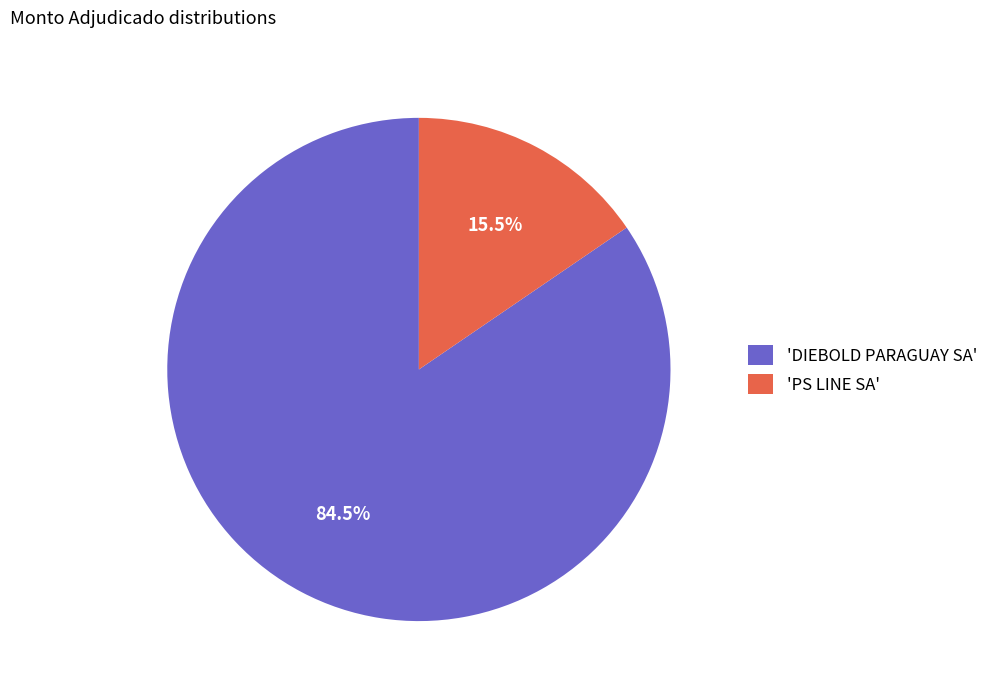

Do 'DIEBOLD PARAGUAY SA' and 'PS LINE SA' together represent more than half of the pie?

Yes